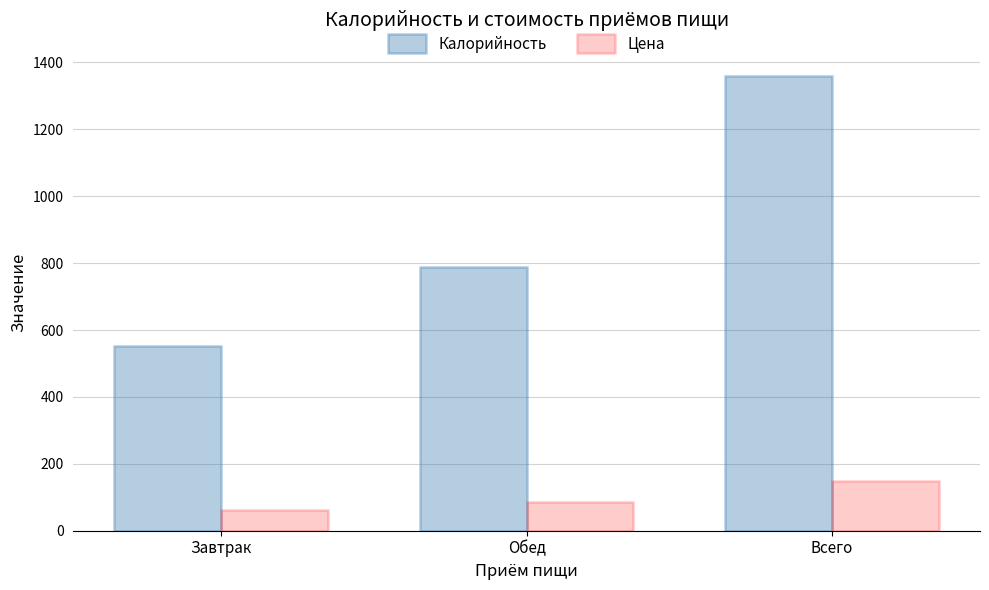

List the series in order of their peak value, highest first.

Калорийность, Цена